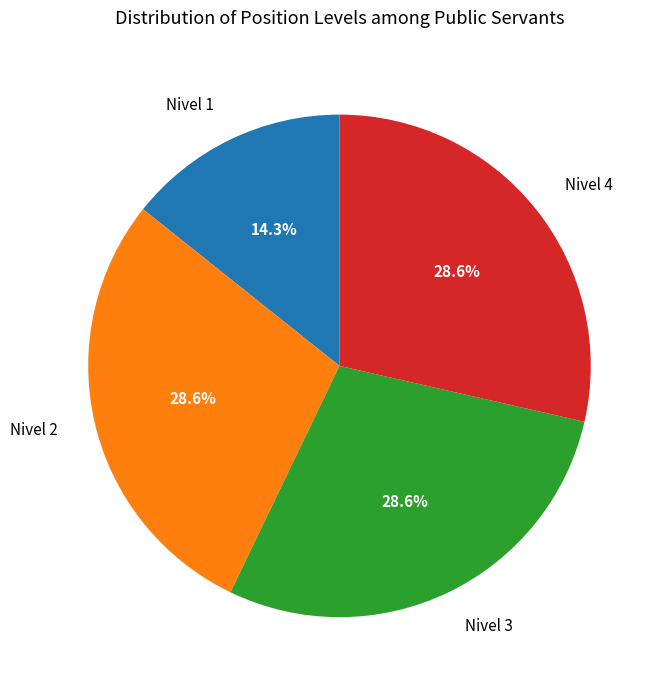

What is the smallest slice in the pie chart?

Nivel 1